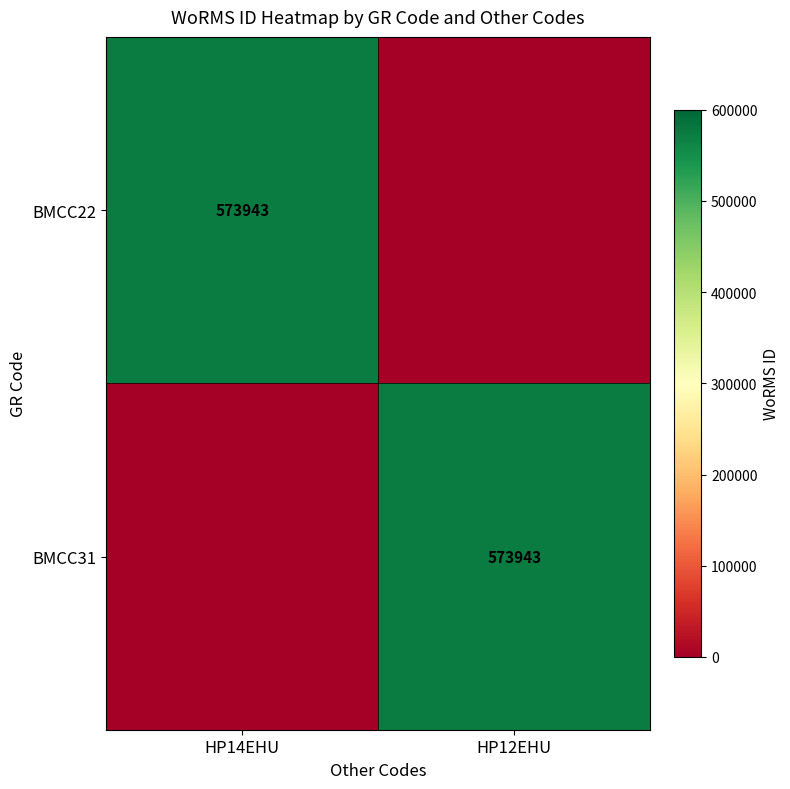

Is it true that BMCC31 equals 196508 at HP12EHU?

False